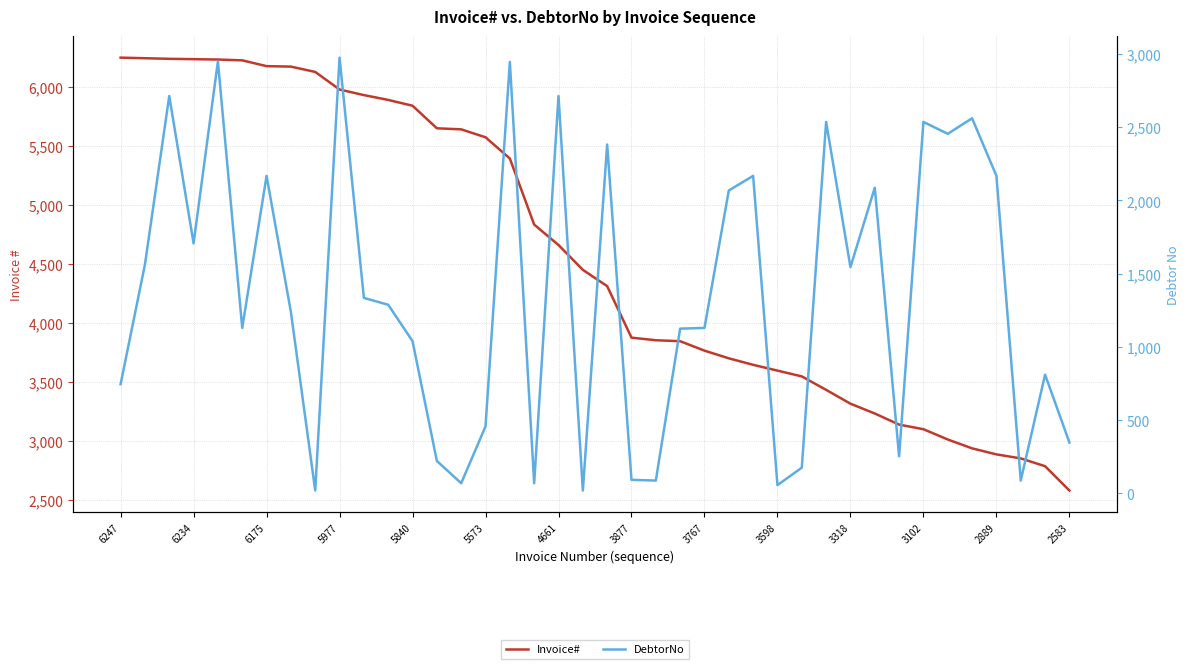

True or false: DebtorNo and Invoice# cross at least once.

False